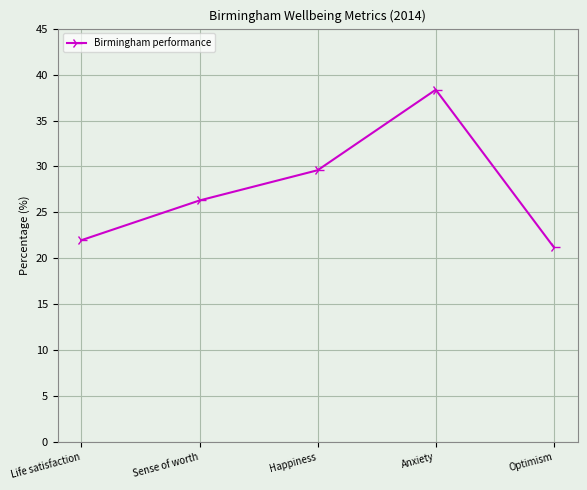

Reading right to left, extract all data points from this chart.

Optimism=21.2	Anxiety=38.4	Happiness=29.6	Sense of worth=26.3	Life satisfaction=22.0